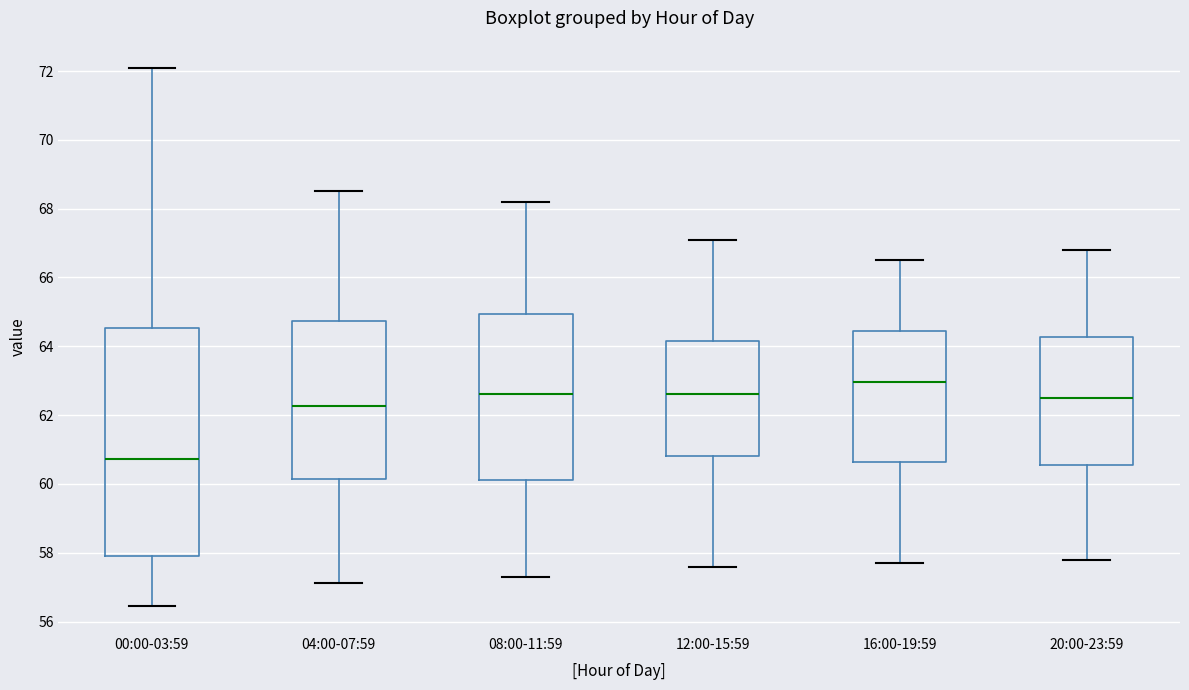

Reading left to right, transcribe this box plot: for each box, give where its median line is, the range the box spans, and where its two whiskers end, as read against the y-axis. The values are not printed on the chart, so give them approximately, as read against the axis.

00:00-03:59: median 60.8, box 58.0 to 64.6, whiskers 56.4 to 72.2
04:00-07:59: median 62.2, box 60.2 to 64.8, whiskers 57.2 to 68.6
08:00-11:59: median 62.6, box 60.2 to 65.0, whiskers 57.4 to 68.2
12:00-15:59: median 62.6, box 60.8 to 64.2, whiskers 57.6 to 67.2
16:00-19:59: median 63.0, box 60.6 to 64.4, whiskers 57.8 to 66.6
20:00-23:59: median 62.6, box 60.6 to 64.2, whiskers 57.8 to 66.8